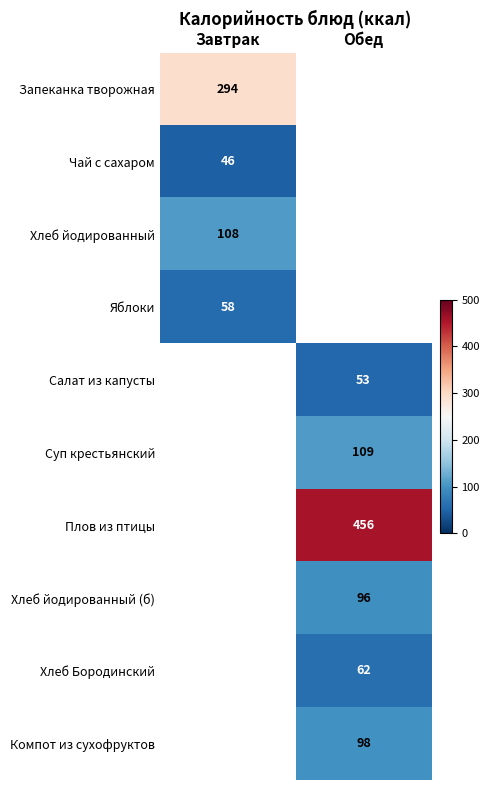

The value of Хлеб йодированный at Завтрак is 33. True or false?

False